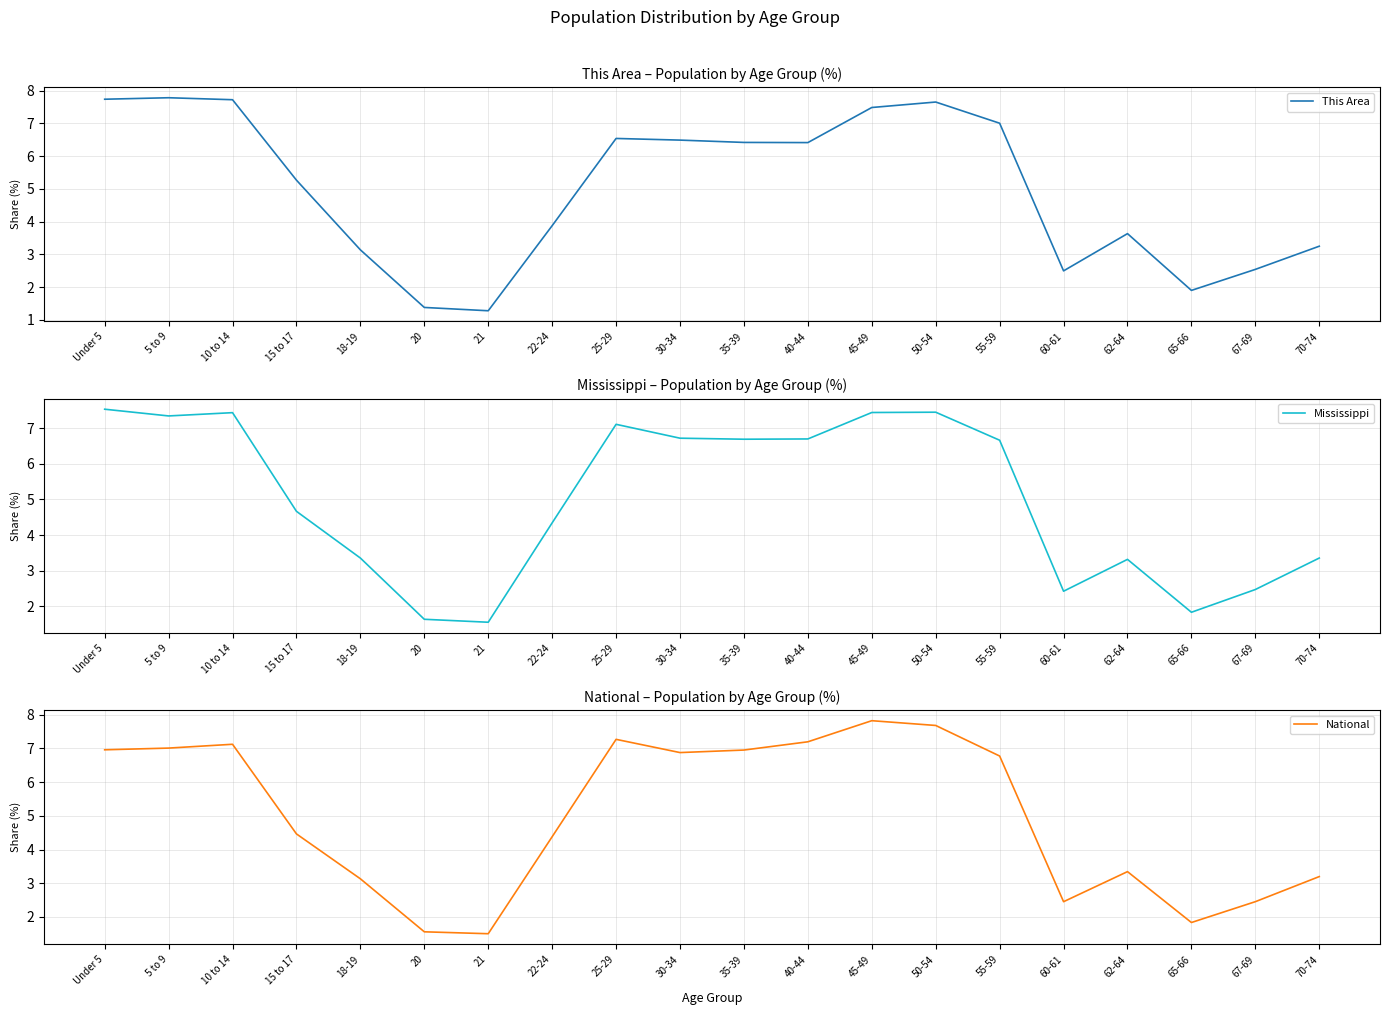

Which series has the largest range (max minus min)?

This Area